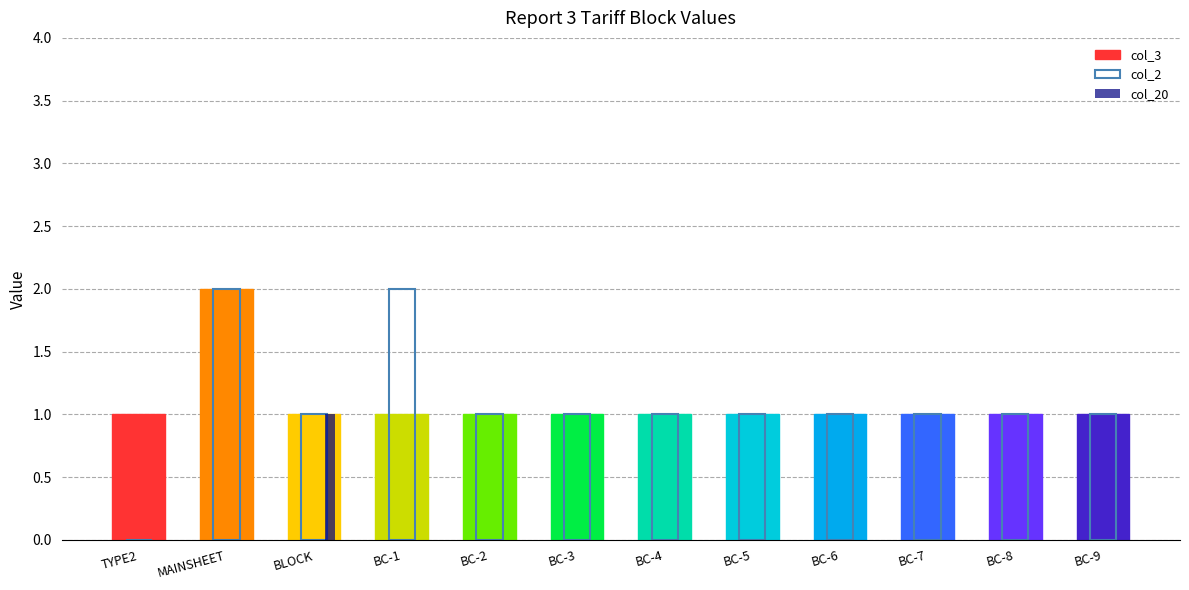

Reading left to right, extract all data points from this chart.

col_3: TYPE2=1	MAINSHEET=2	BLOCK=1	BC-1=1	BC-2=1	BC-3=1	BC-4=1	BC-5=1	BC-6=1	BC-7=1	BC-8=1	BC-9=1
col_2: TYPE2=0	MAINSHEET=2	BLOCK=1	BC-1=2	BC-2=1	BC-3=1	BC-4=1	BC-5=1	BC-6=1	BC-7=1	BC-8=1	BC-9=1
col_20: TYPE2=0	MAINSHEET=0	BLOCK=1	BC-1=0	BC-2=0	BC-3=0	BC-4=0	BC-5=0	BC-6=0	BC-7=0	BC-8=0	BC-9=0